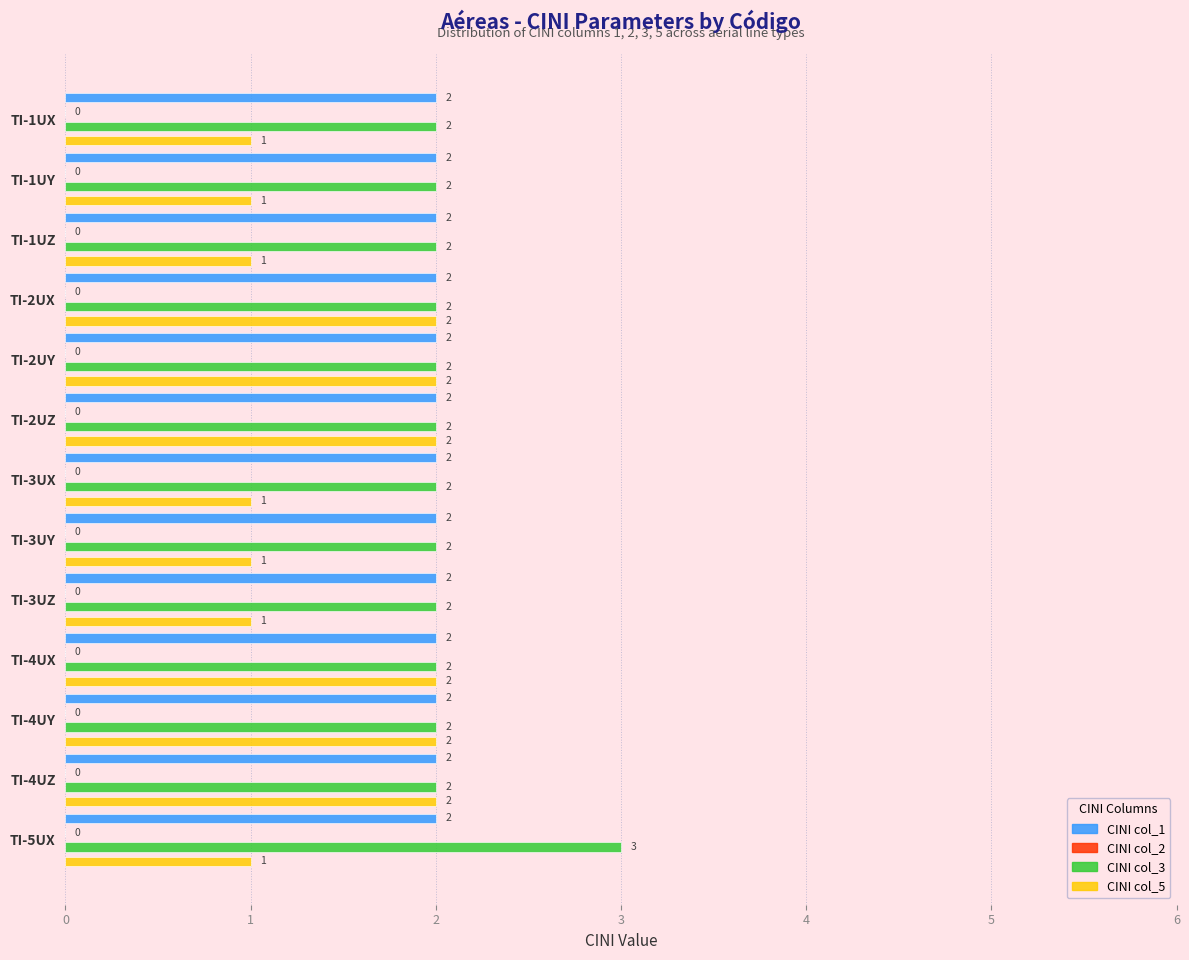

What are all the series names shown in the legend?

CINI col_1, CINI col_2, CINI col_3, CINI col_5